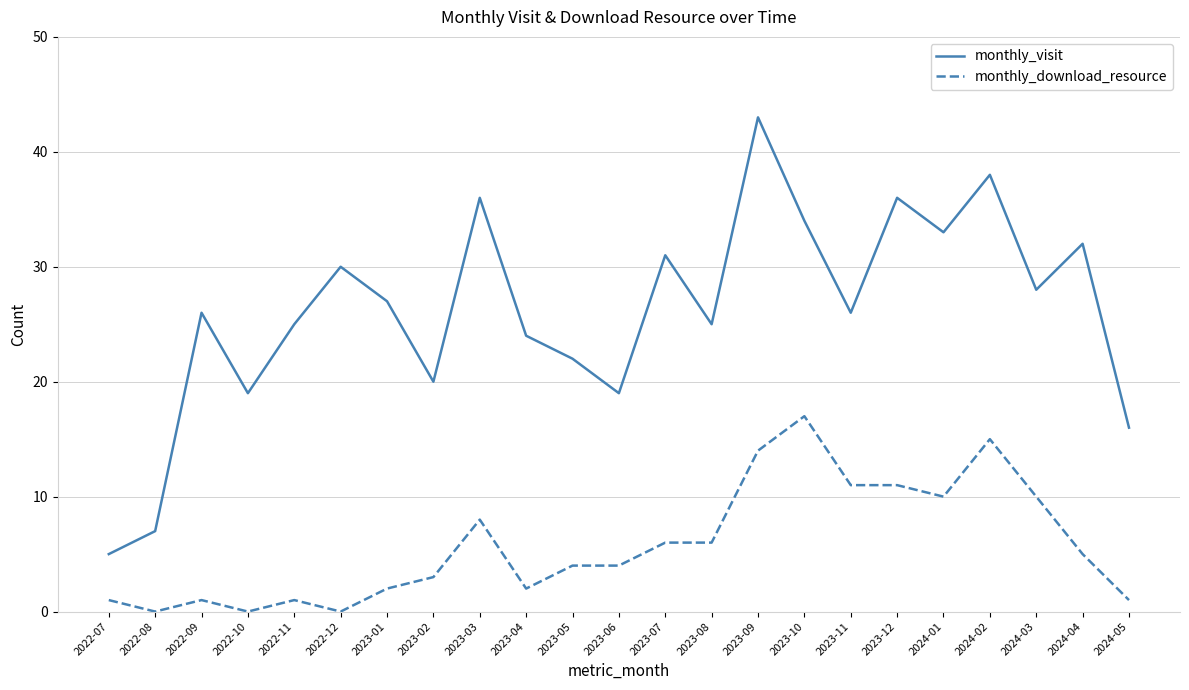

True or false: monthly_visit and monthly_download_resource intersect in this chart.

False